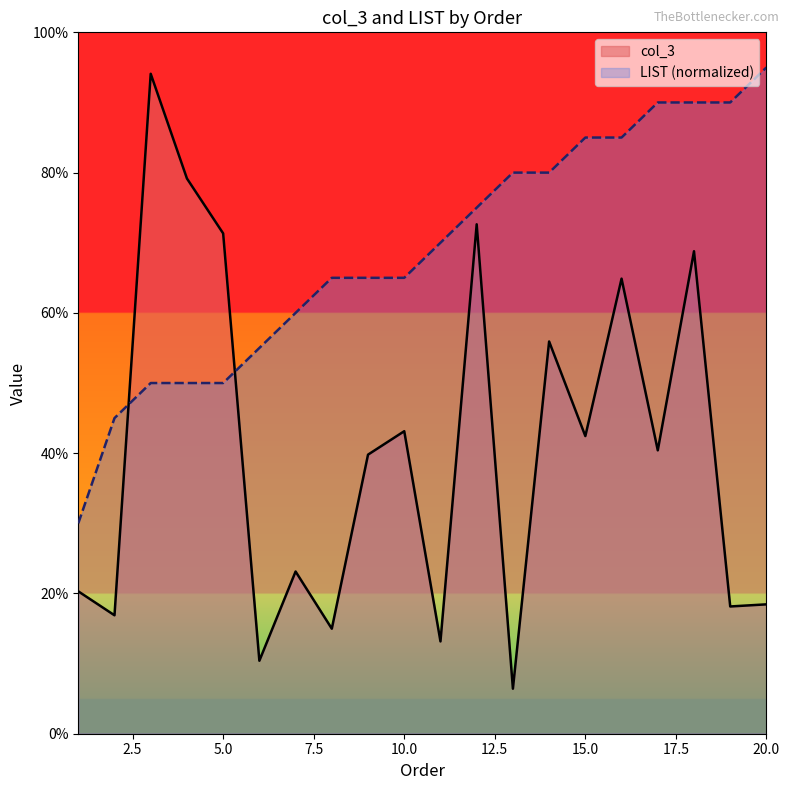

What are all the series names shown in the legend?

col_3, LIST (normalized)